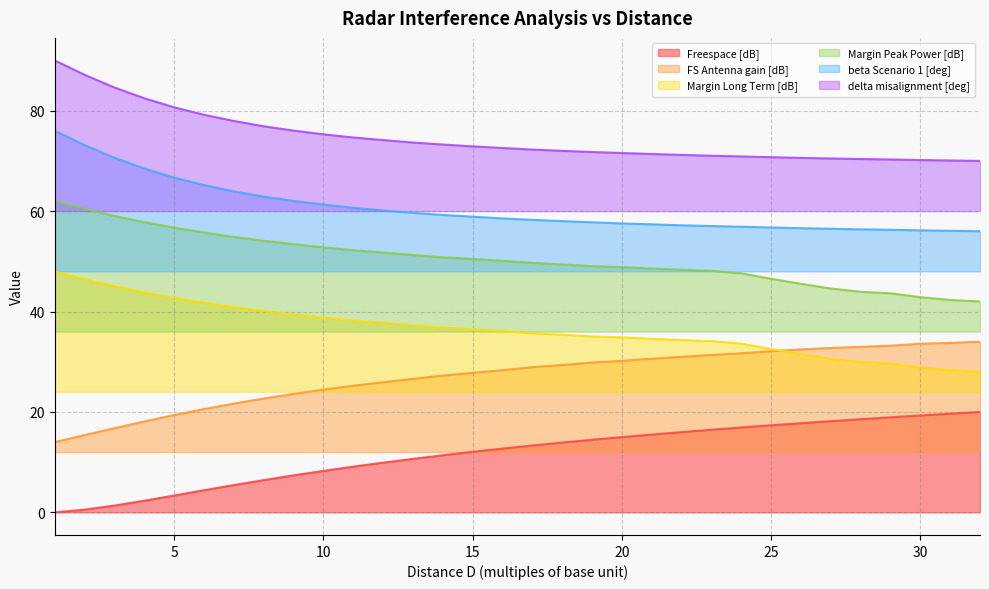

Between 17 and 31, which is larger?

31